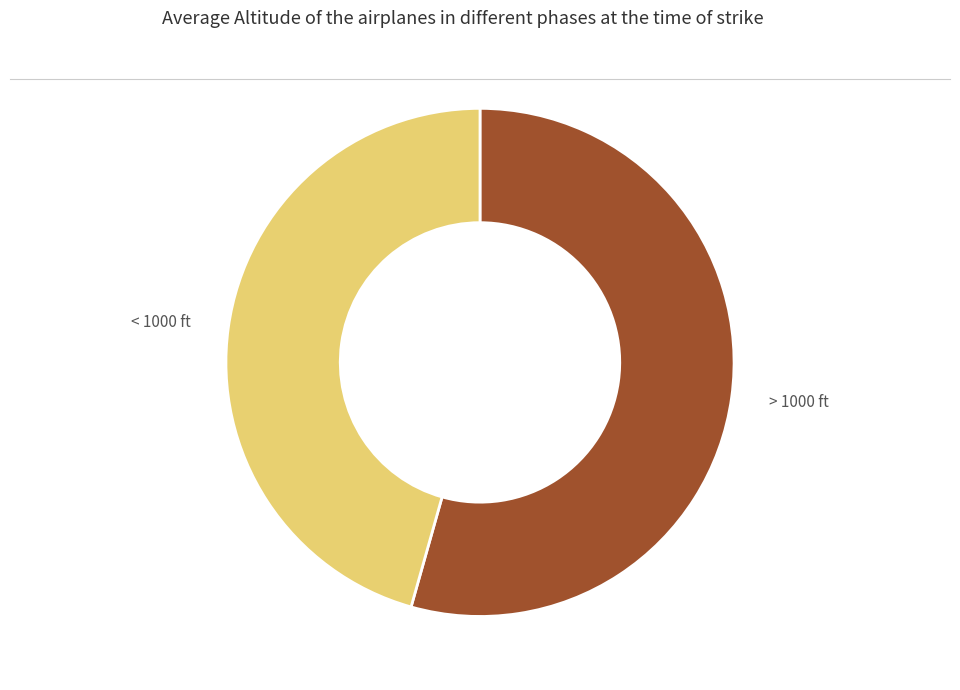

Do > 1000 ft and < 1000 ft together represent more than half of the pie?

Yes